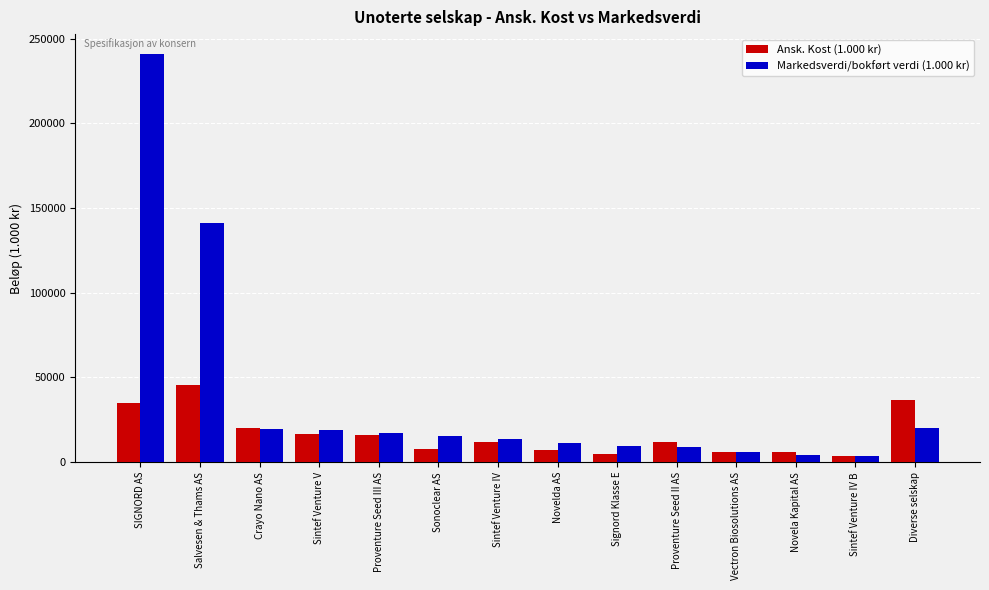

What are all the series names shown in the legend?

Ansk. Kost (1.000 kr), Markedsverdi/bokført verdi (1.000 kr)